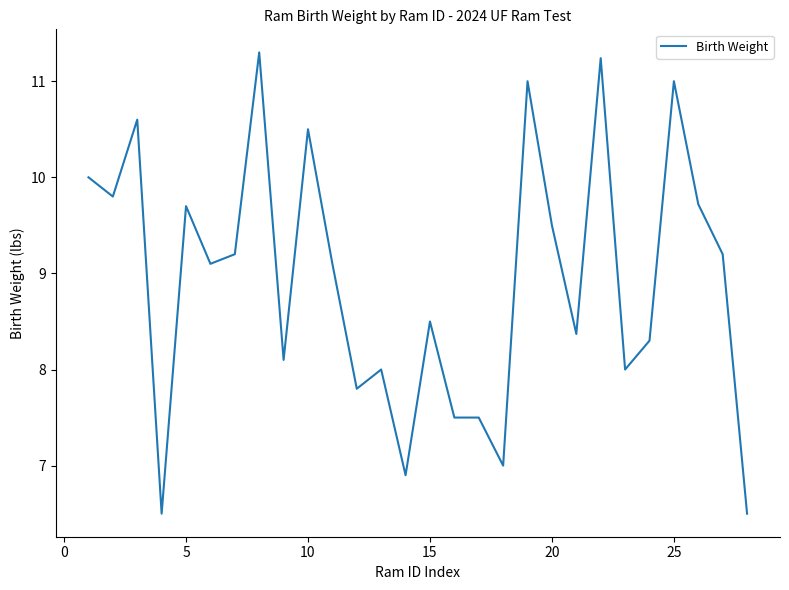

What is the minimum value shown in the chart?

6.5